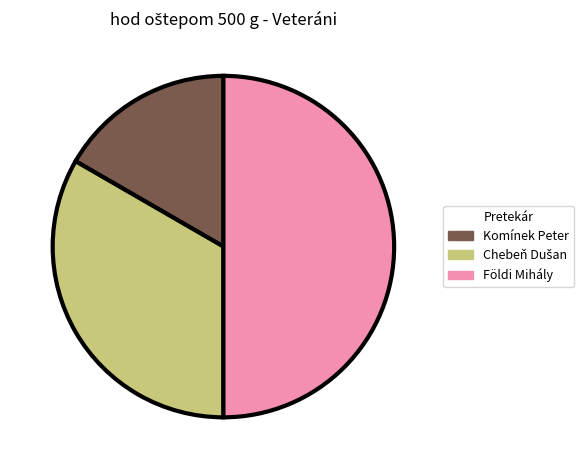

What is the largest slice in the pie chart?

Földi Mihály